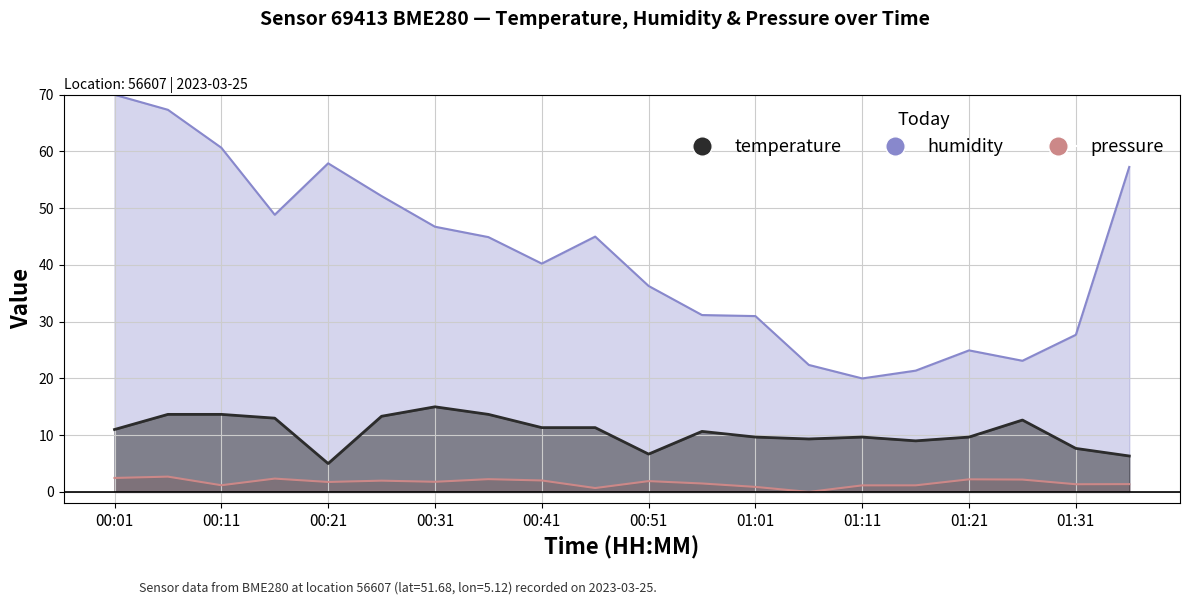

Which series has the largest total across all categories?

humidity_line